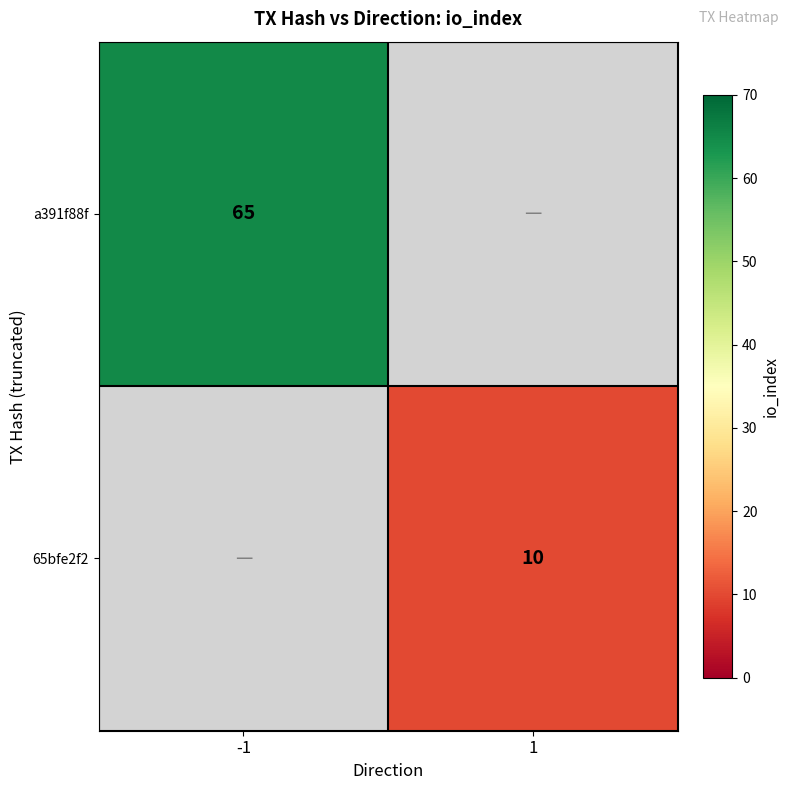

How many categories are shown in the chart?

2